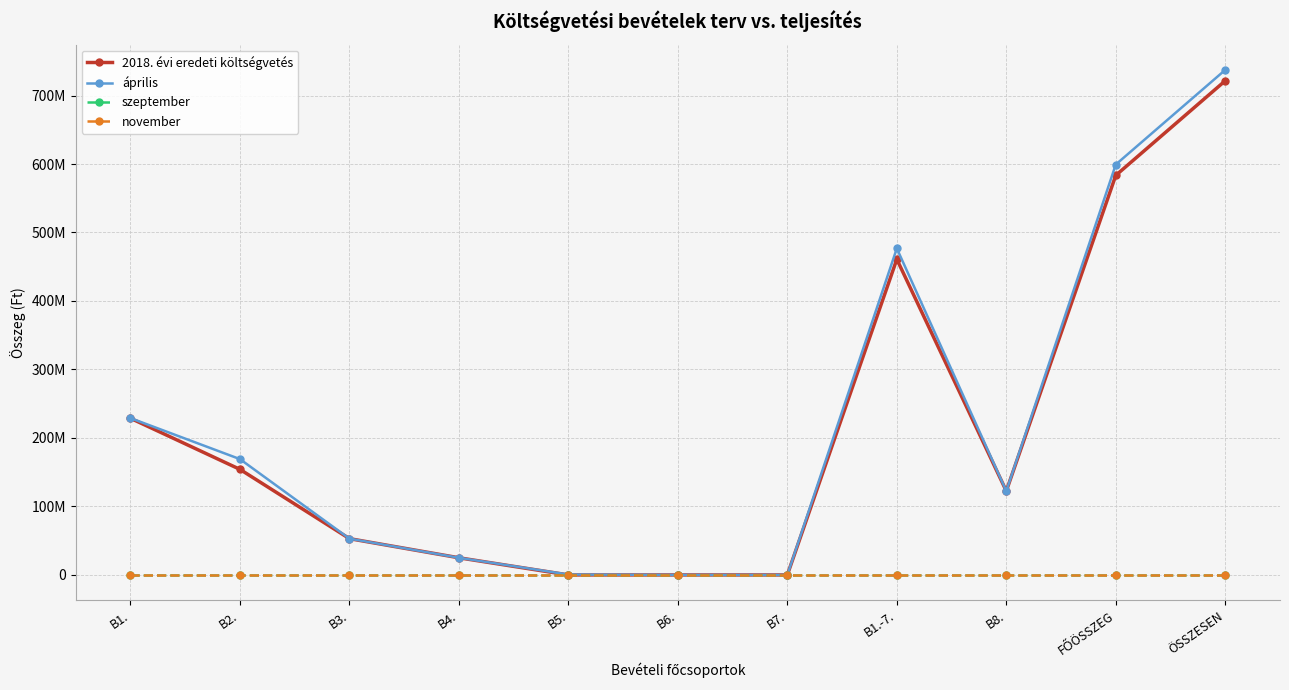

True or false: szeptember and április intersect in this chart.

False